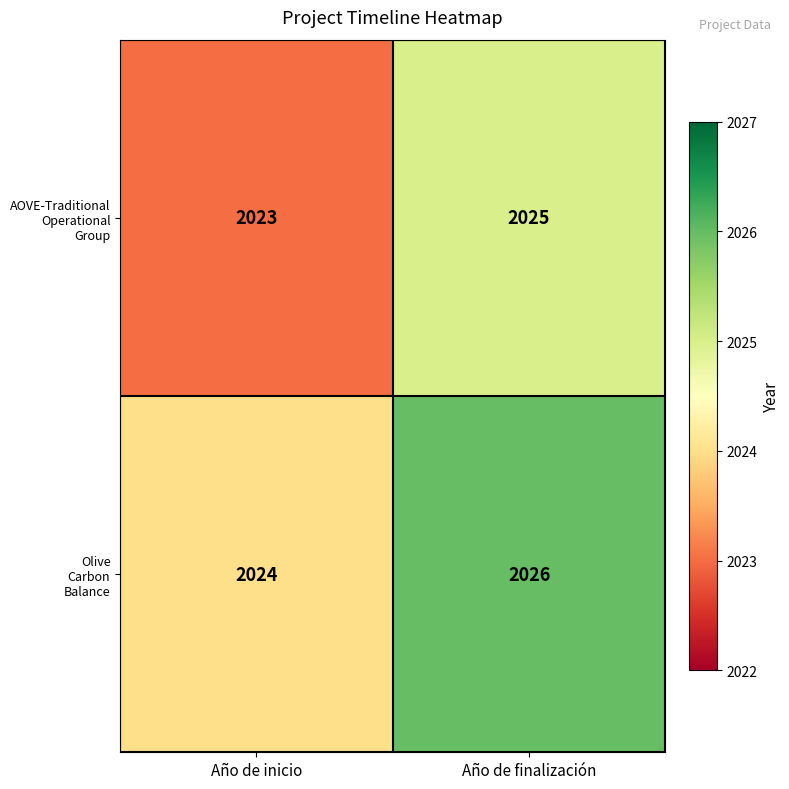

Which label corresponds to the smallest value in the chart?

Año de inicio